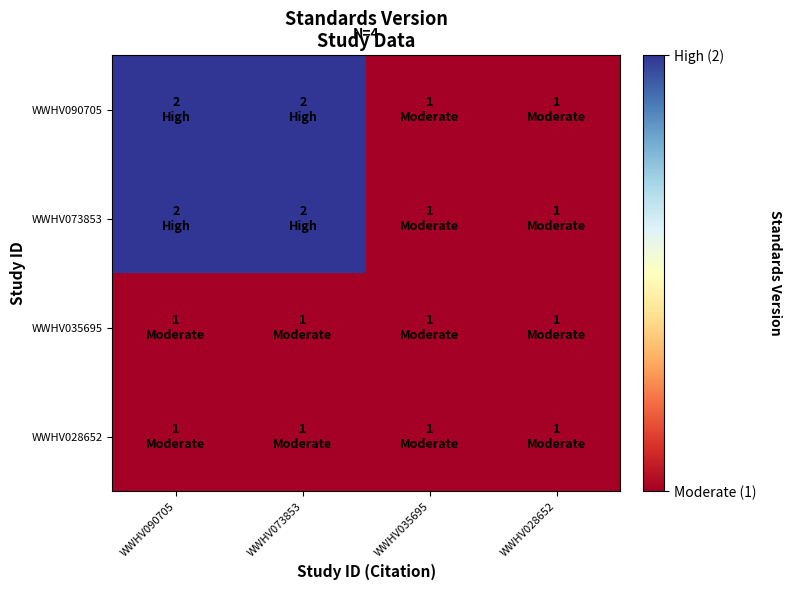

How many data points does each series have?

4